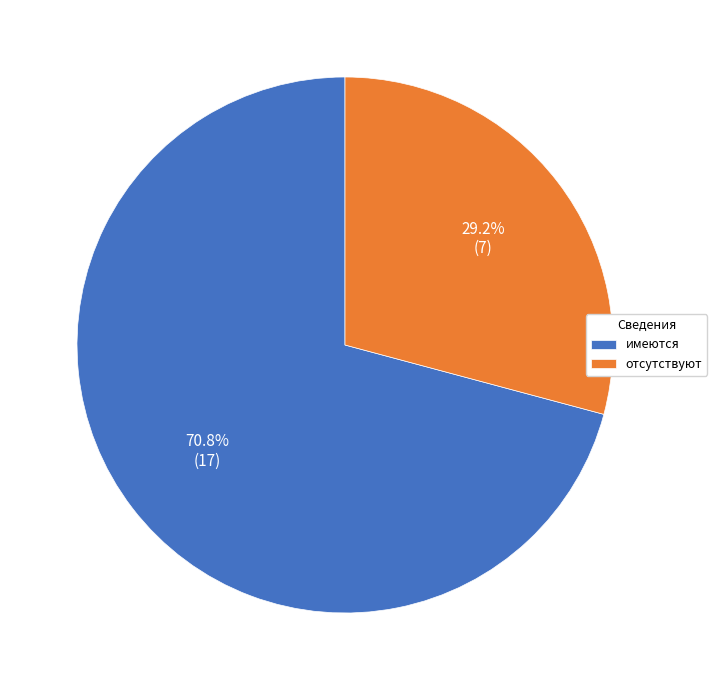

Is there any slice that represents more than half of the pie?

Yes